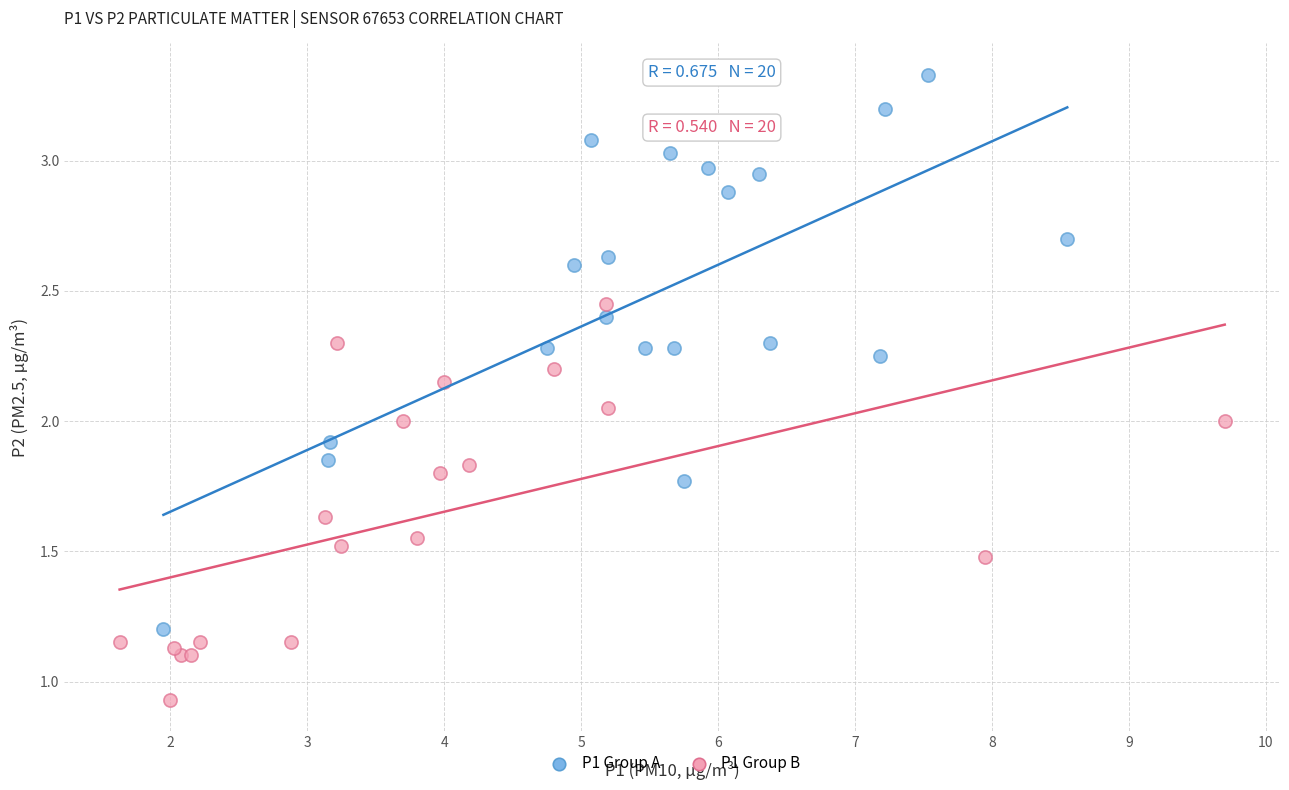

Which series reaches the maximum Y coordinate?

P1 Group A